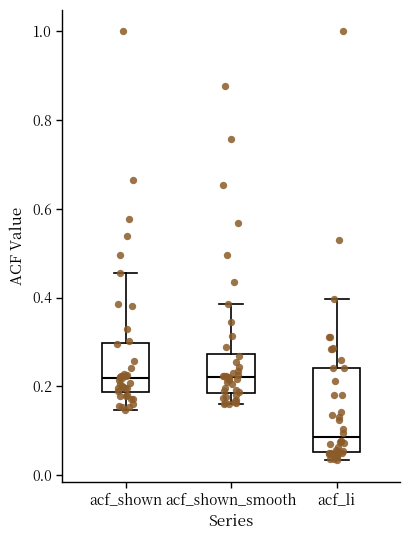

Which box's median line is the lowest?

acf_li